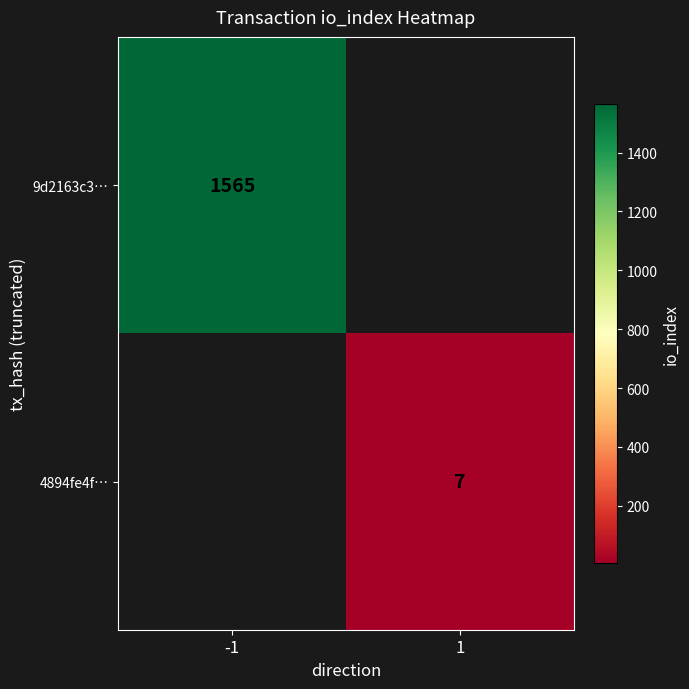

The value of 4894fe4f… at 1 is 7. True or false?

True